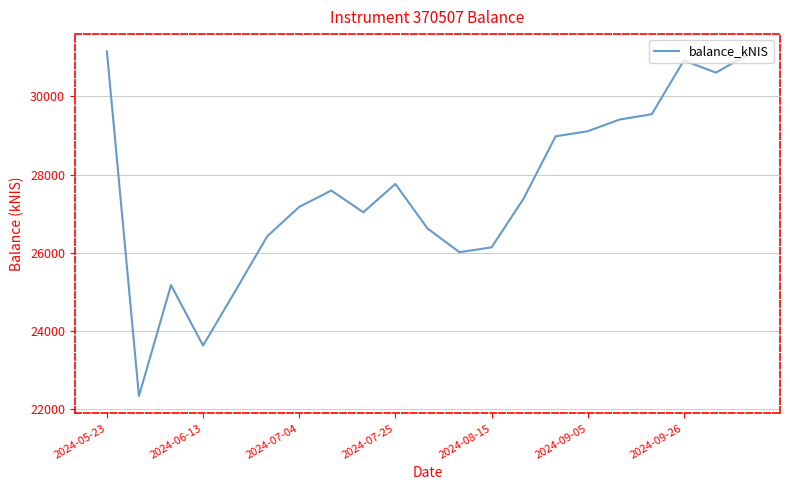

What is the maximum value shown in the chart?

31153.3